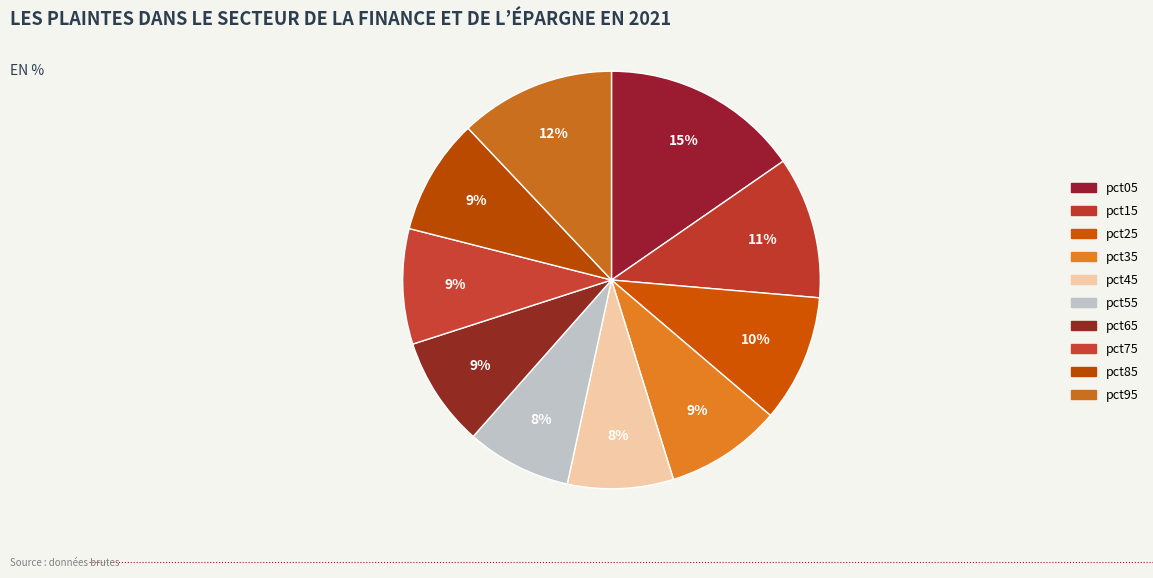

Which slice is the largest?

pct05